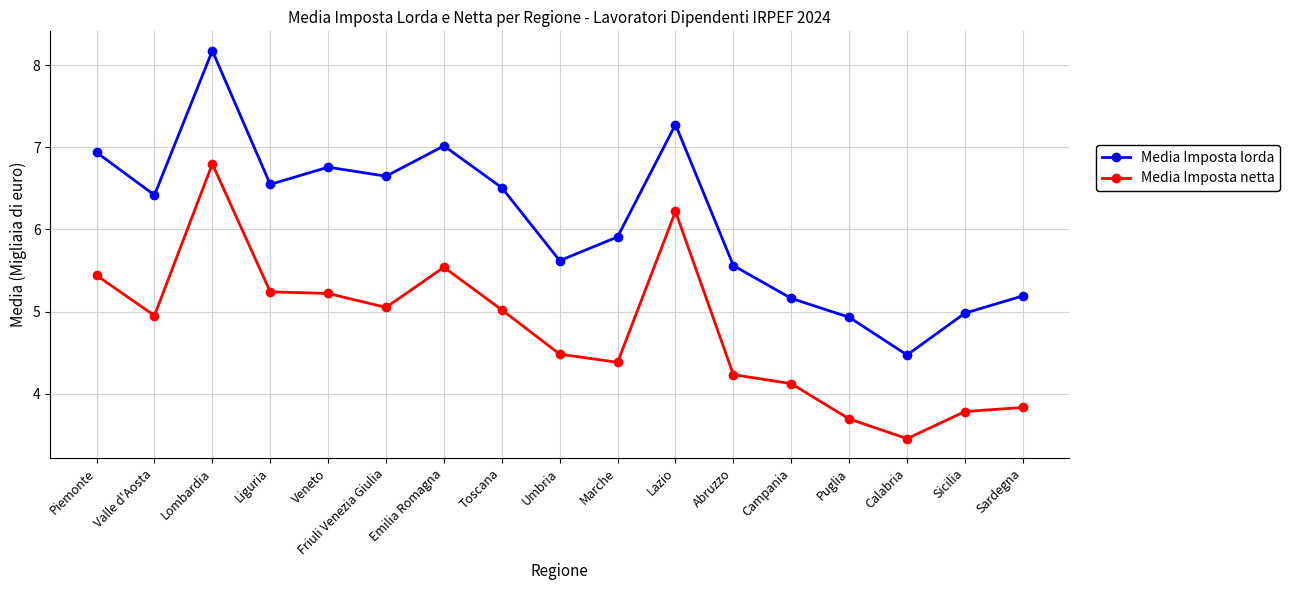

True or false: Media Imposta lorda and Media Imposta netta cross at least once.

False